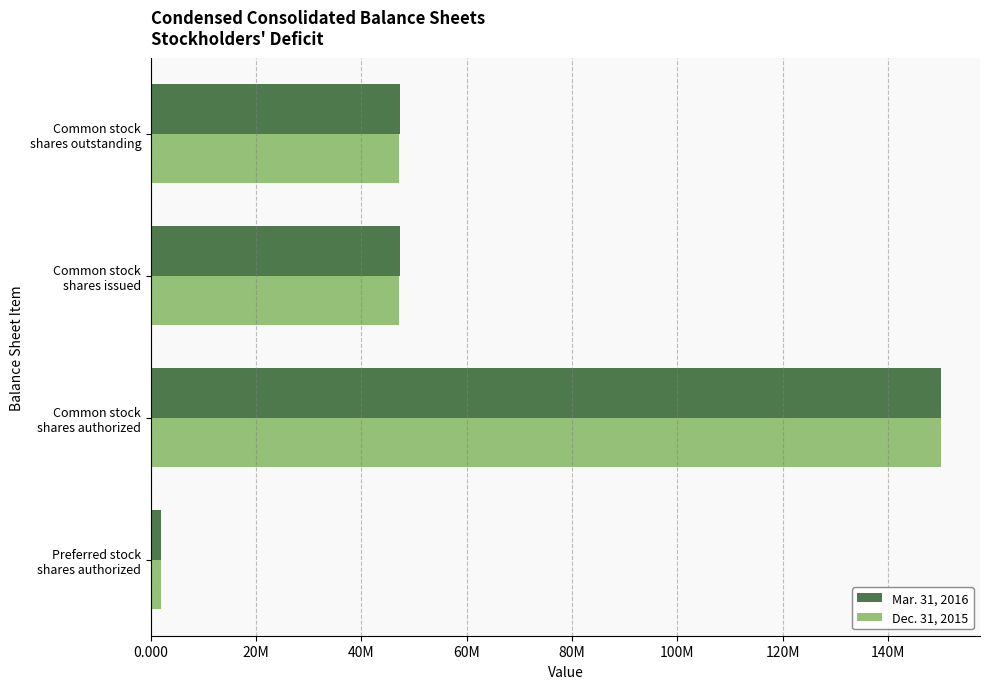

What is the value of the Mar. 31, 2016 bar at the 2nd from the left?

150000000